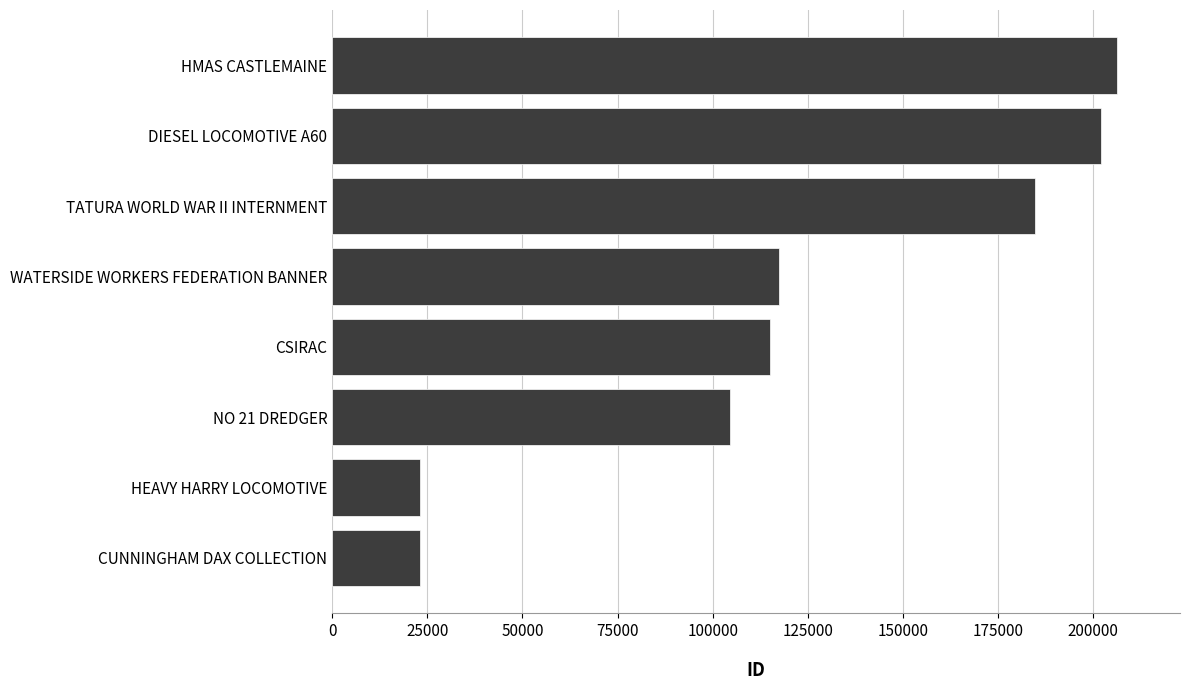

What is the ratio of the value at DIESEL LOCOMOTIVE A60 to the value at NO 21 DREDGER?

1.9